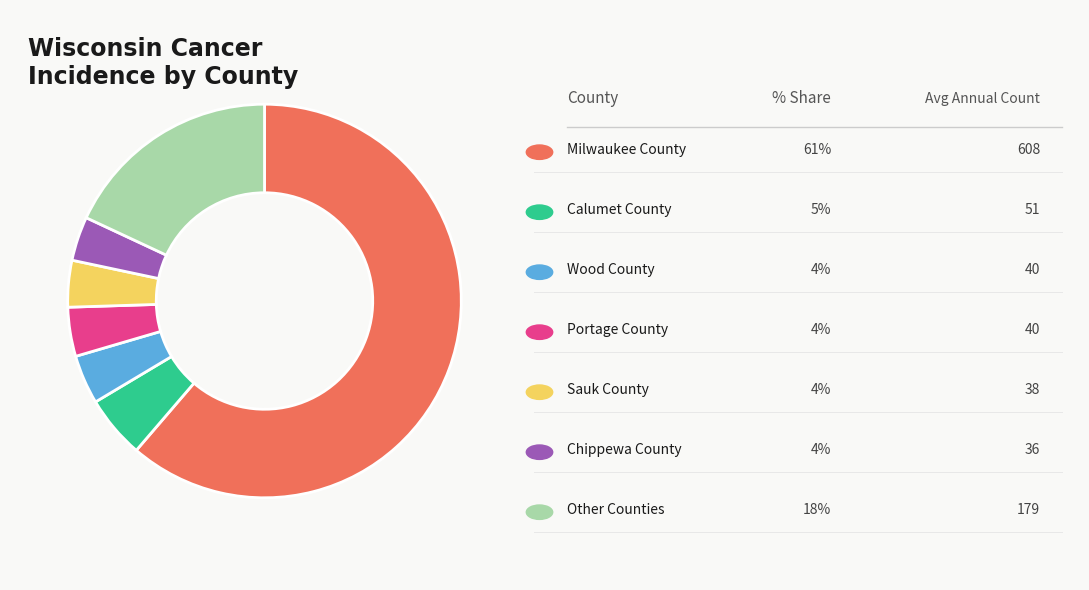

Is there a majority slice in this chart?

Yes